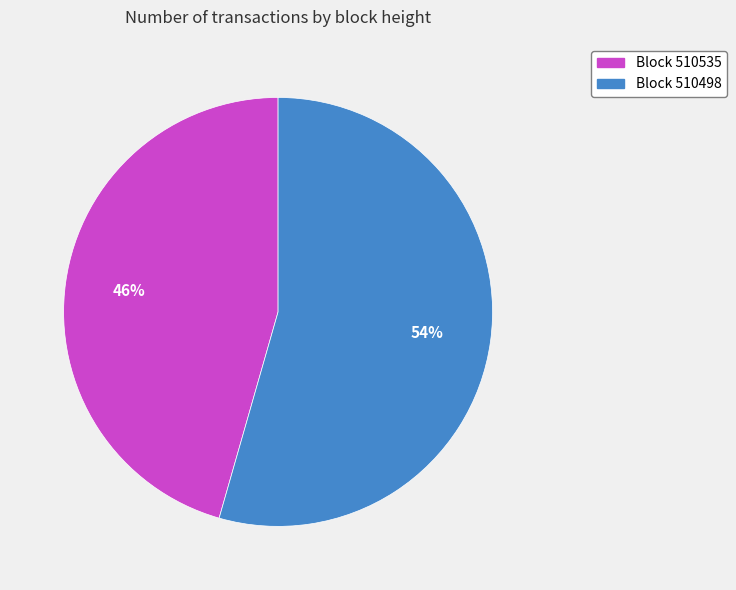

Is there a majority slice in this chart?

Yes